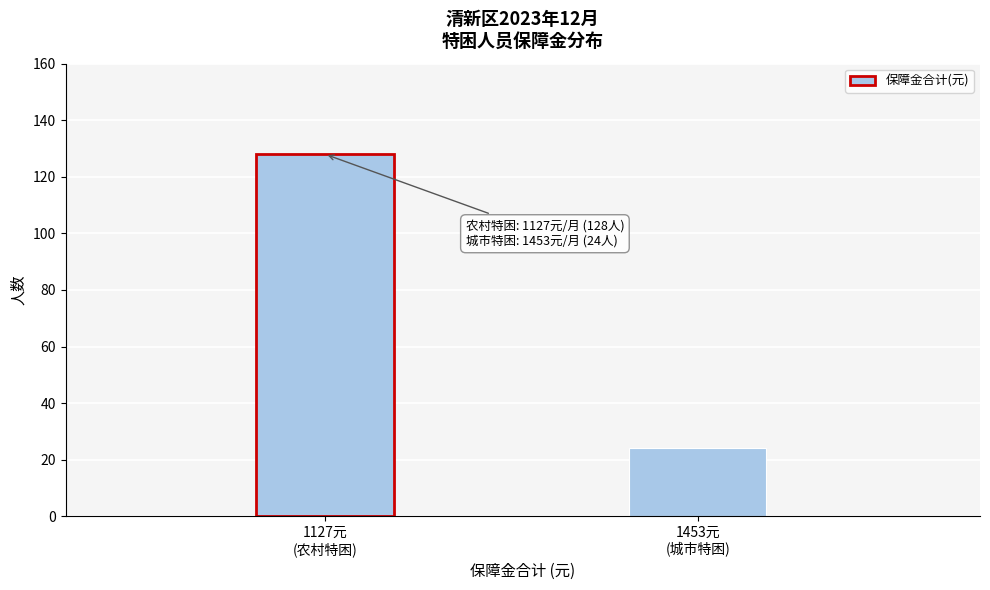

Reading right to left, list all the values displayed in this chart.

24	128